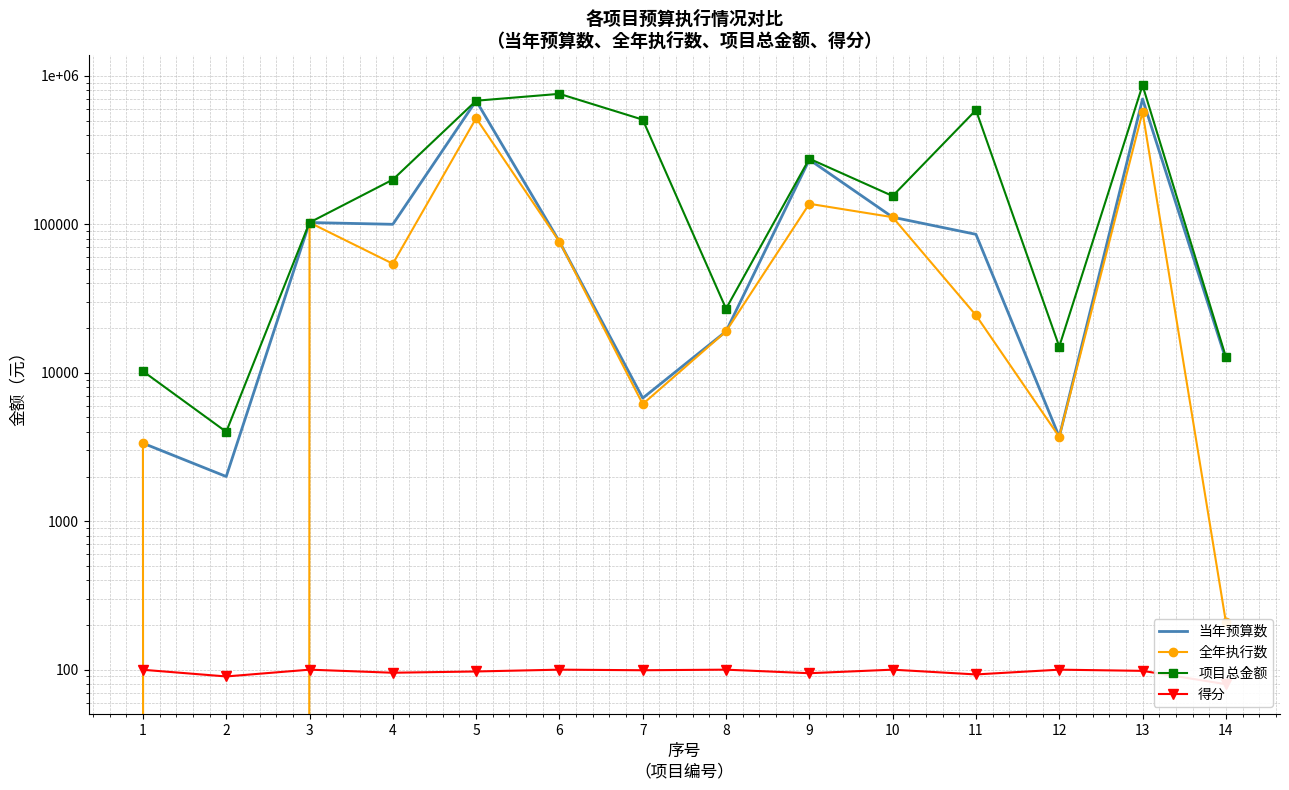

How many lines are shown in the chart?

4